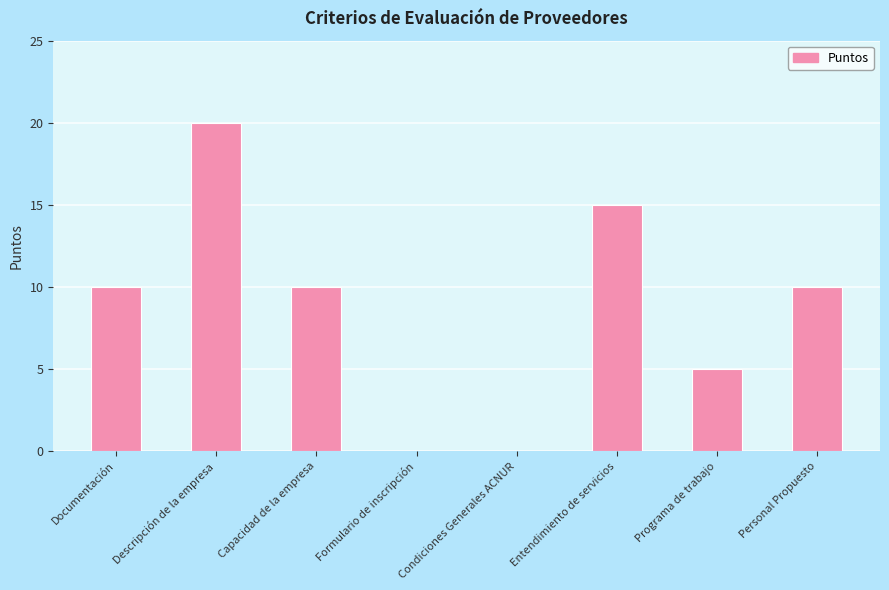

Which category has the highest value across all series?

Descripción de la empresa